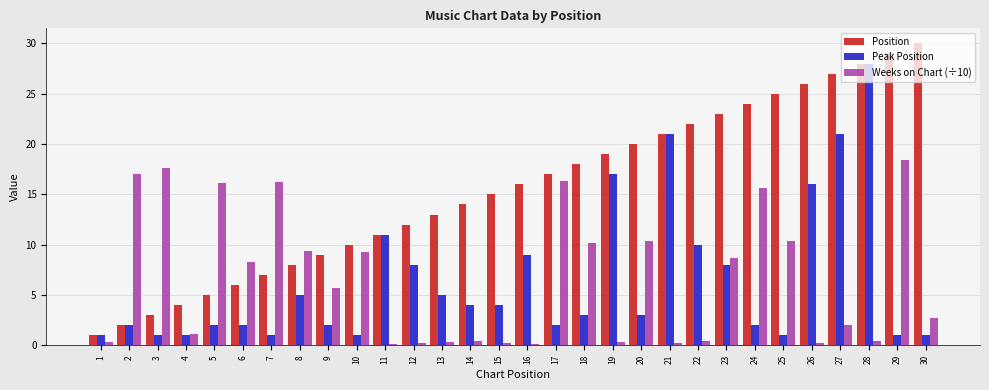

Between 9 and 25, which series saw the biggest shift?

Position